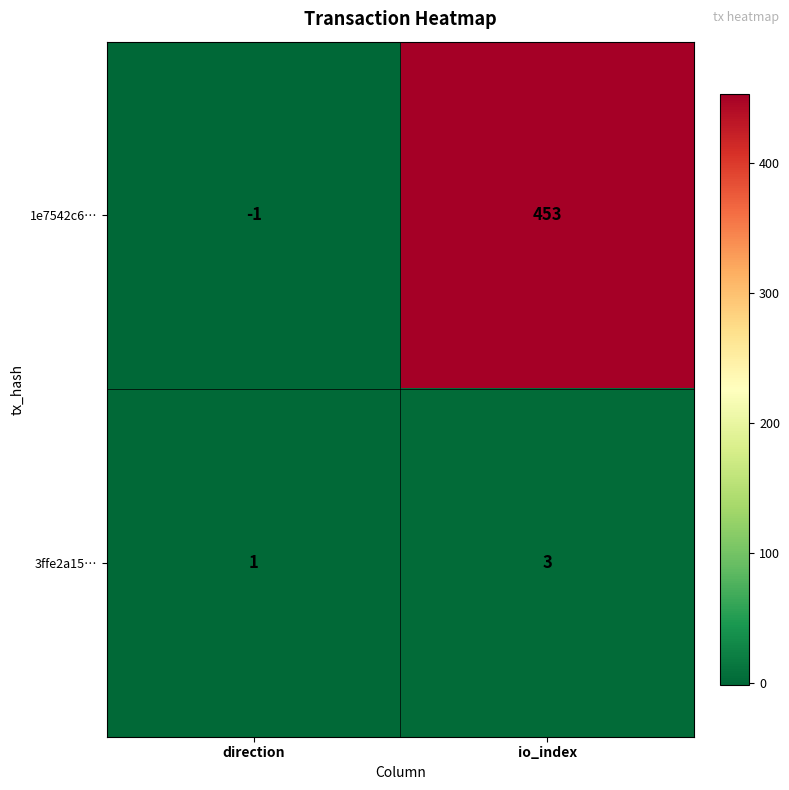

True or false: 3ffe2a15… has a value of 3 at io_index.

True